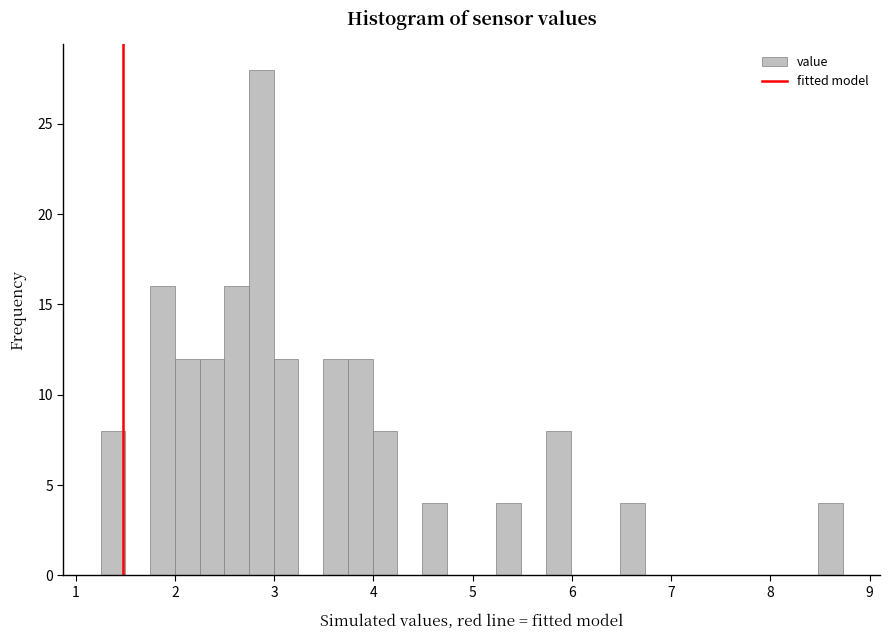

Read against the x-axis, roughly where is the centre of the tallest bar?

2.9